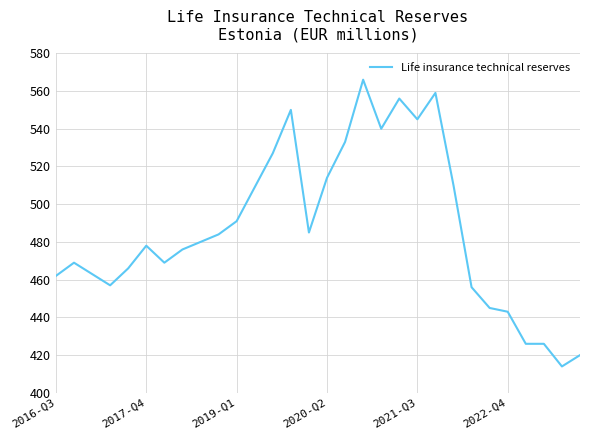

How many series are shown in this chart?

1